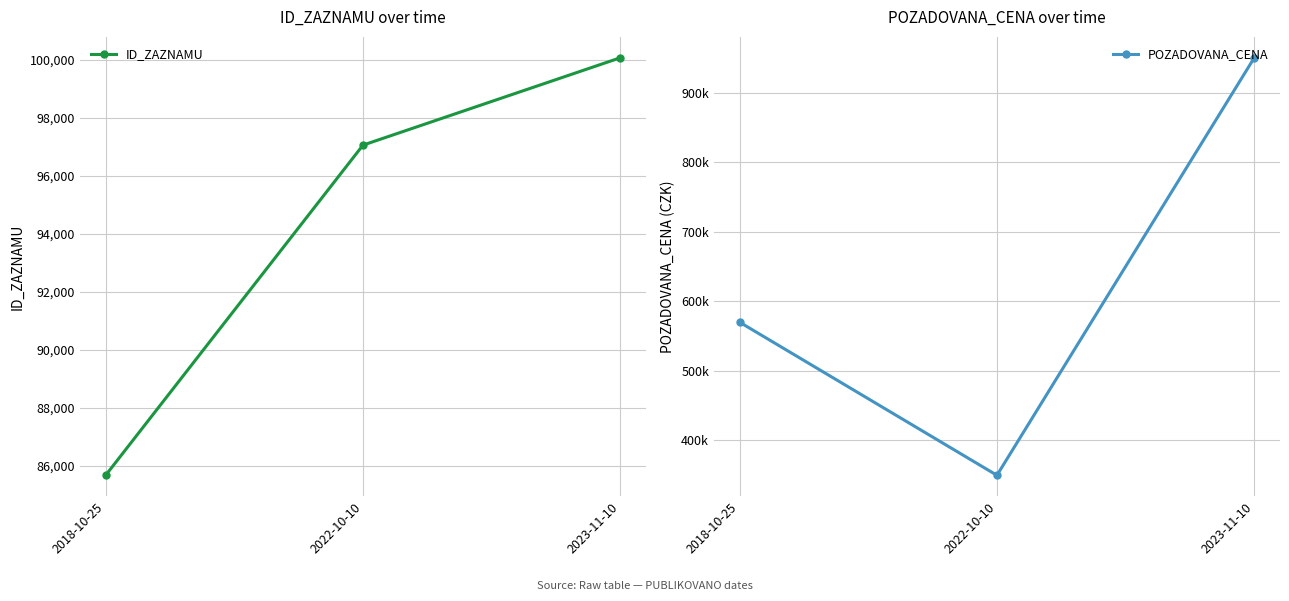

Which series changed the most between 2022-10-10 and 2023-11-10?

POZADOVANA_CENA